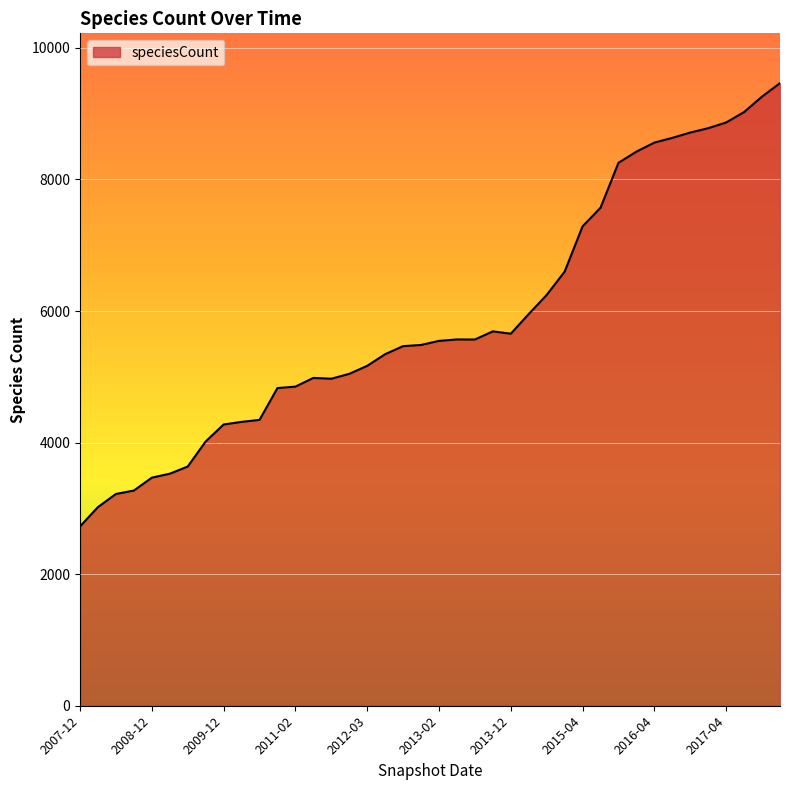

What is the smallest value displayed?

2726